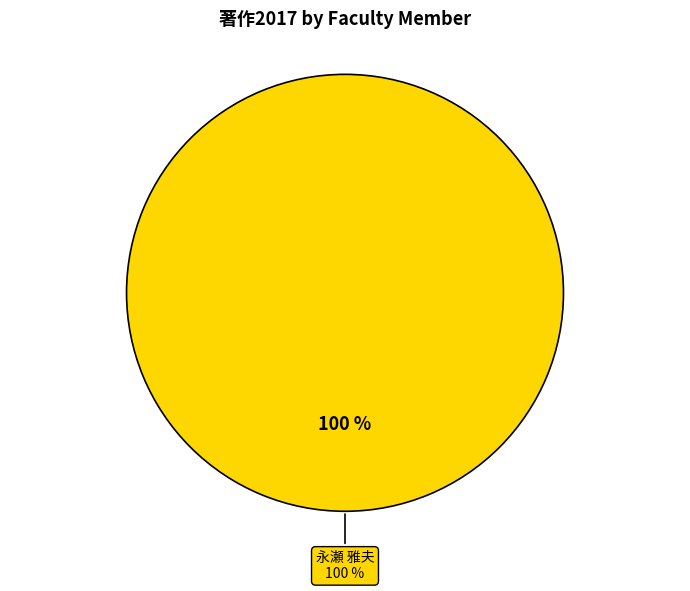

Which slice represents more than half of the pie?

永瀬 雅夫